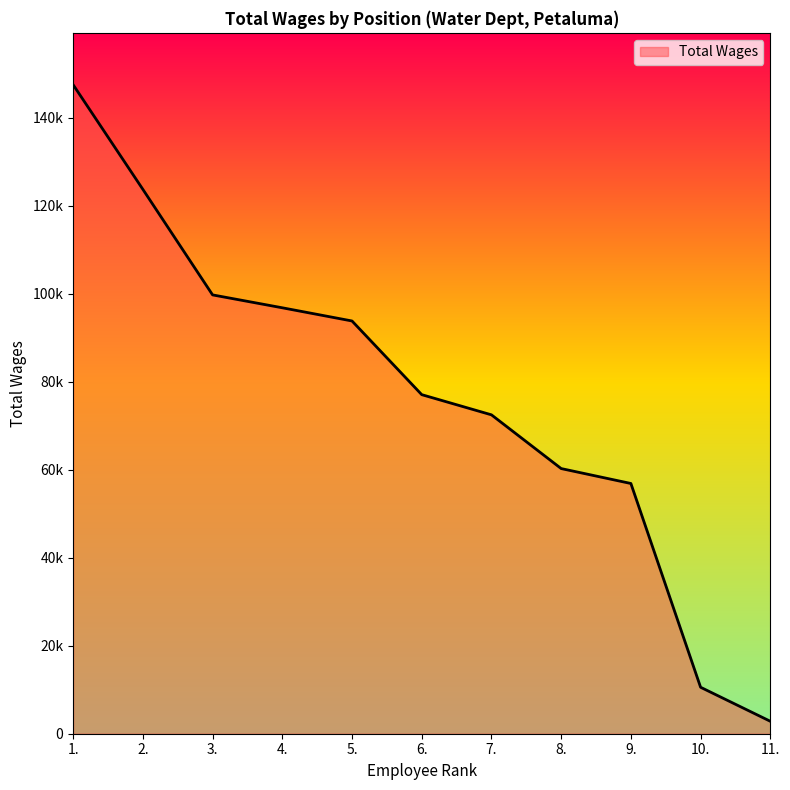

Reading left to right, extract all data points from this chart.

1.=147500	2.=123726	3.=99738	4.=96810	5.=93813	6.=77066	7.=72480	8.=60267	9.=56876	10.=10559	11.=2831